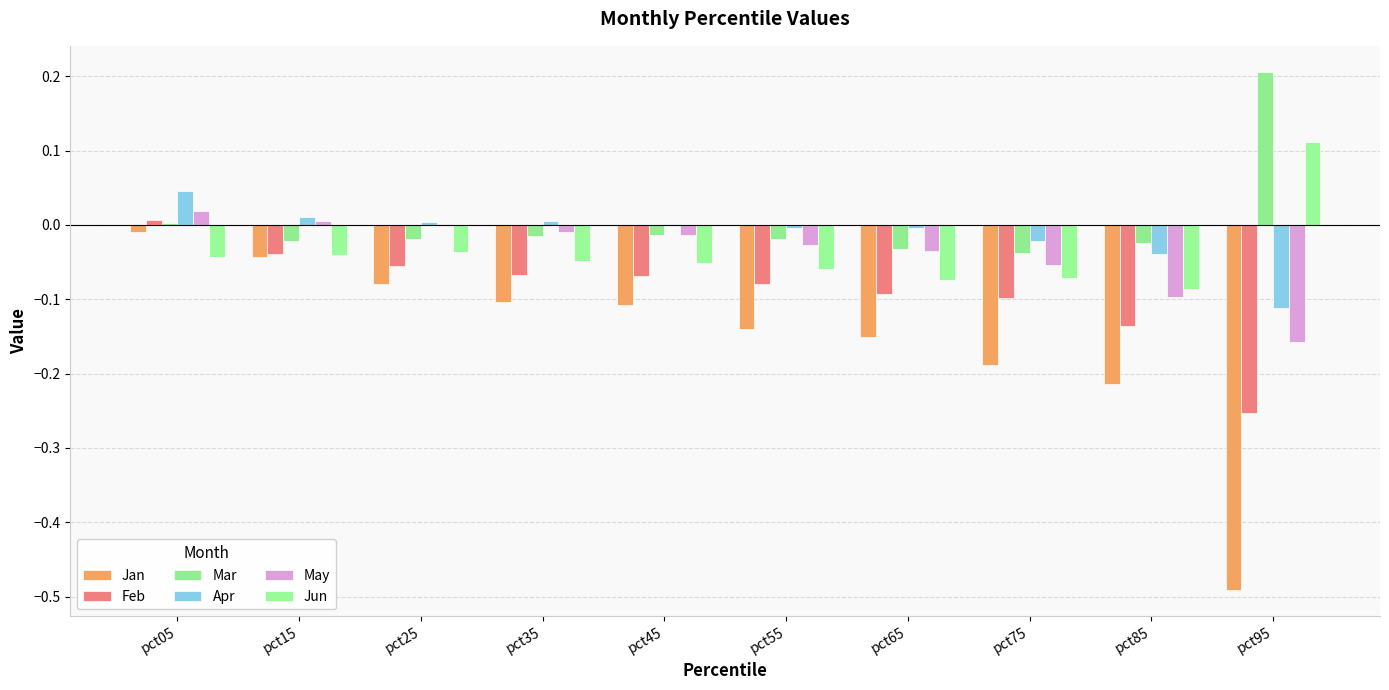

What is the total value across all series at pct85?

-0.6